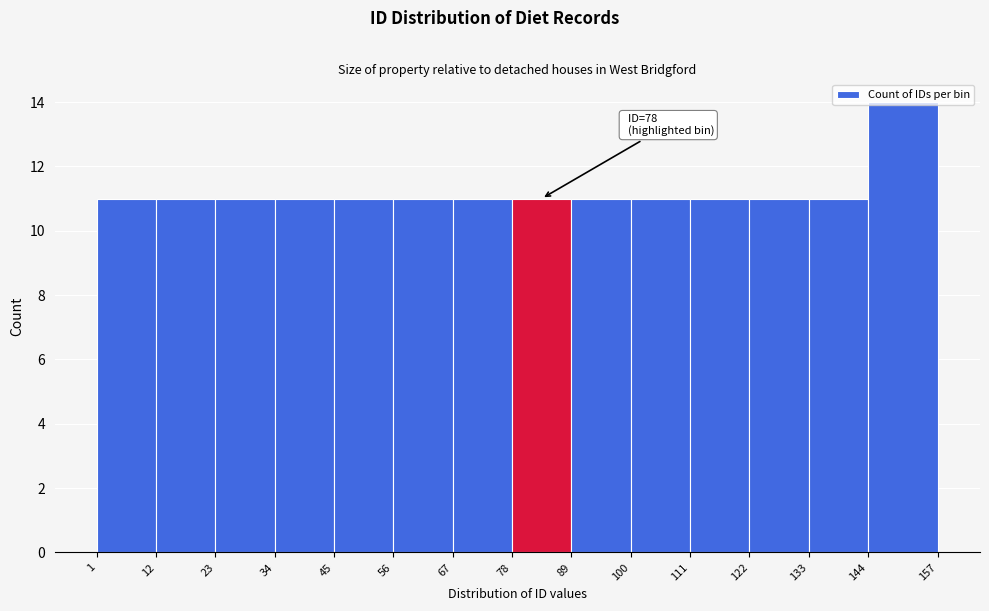

Which range on the x-axis has the tallest bar?

144 to 157